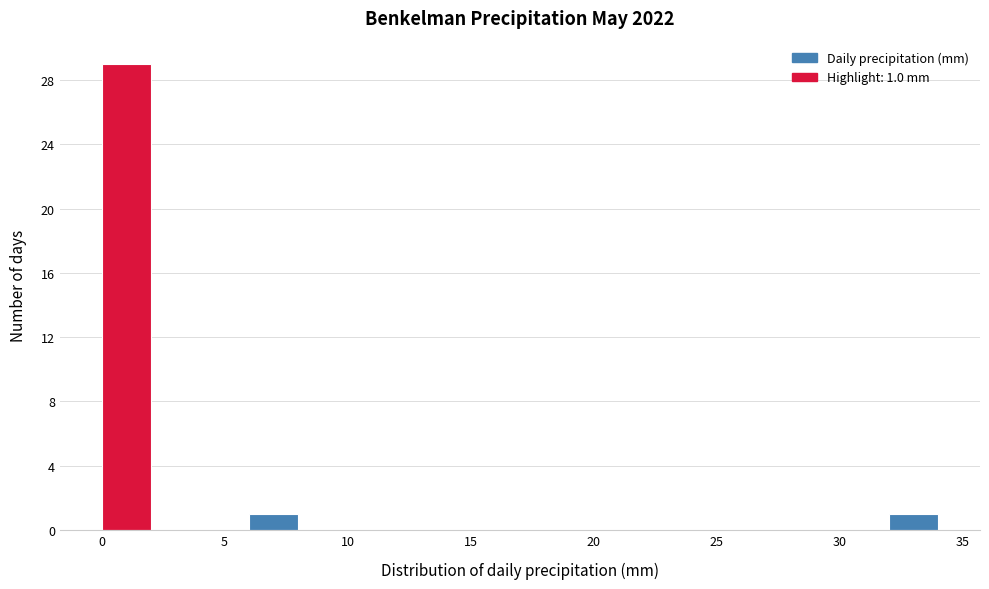

Over which range of the x-axis is the bar tallest?

0 to 2